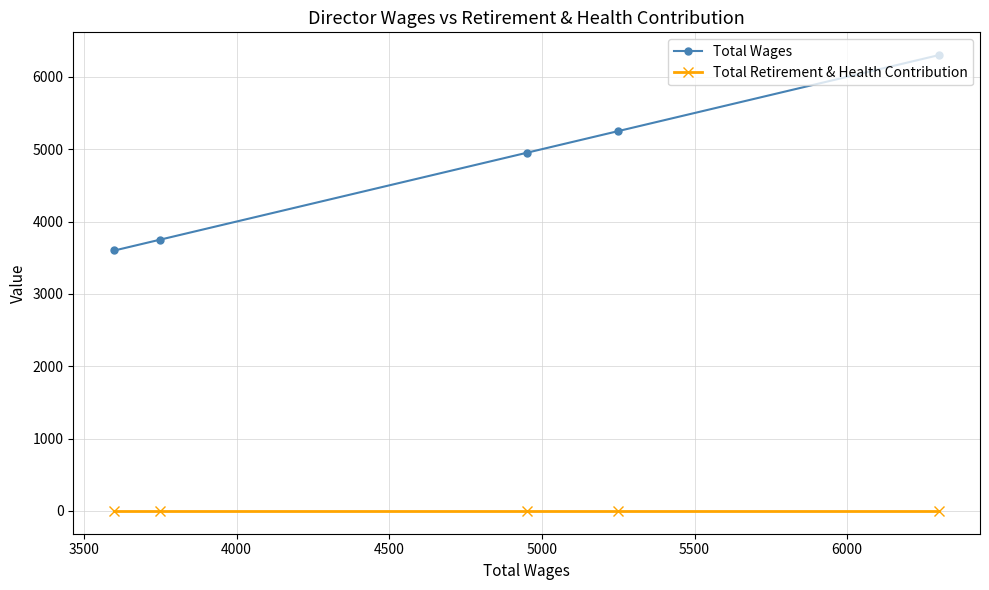

True or false: Total Wages and Total Retirement & Health Contribution cross at least once.

False